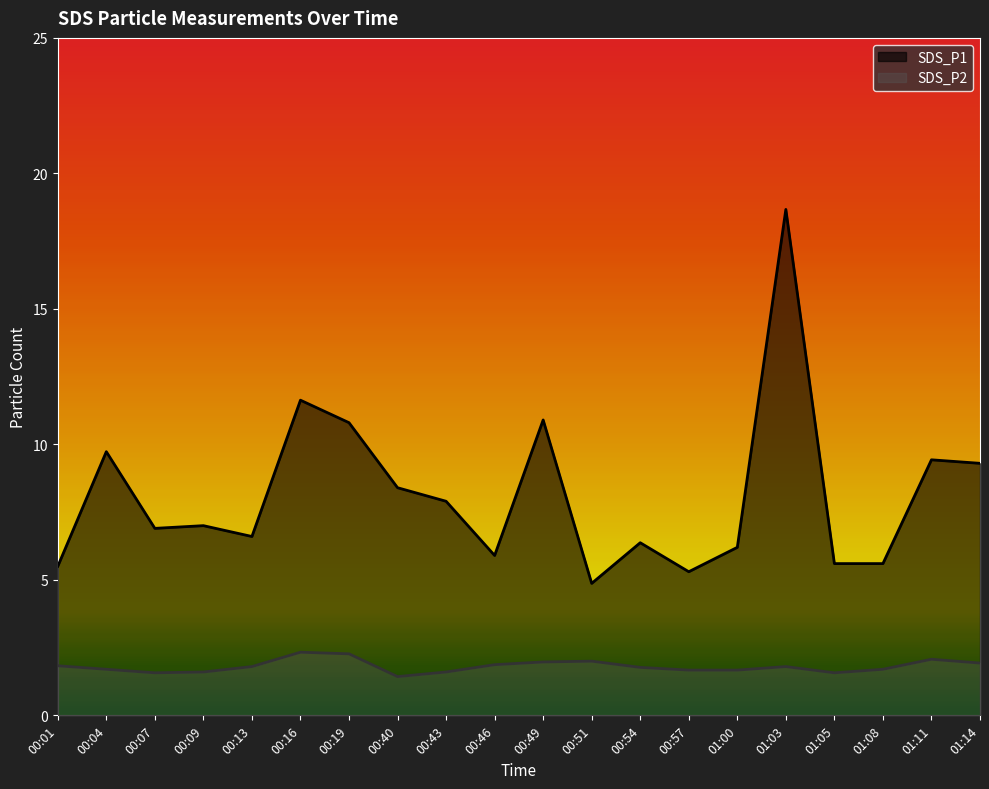

The SDS_P1 series shows 10.8 at 00:19. True or false?

True